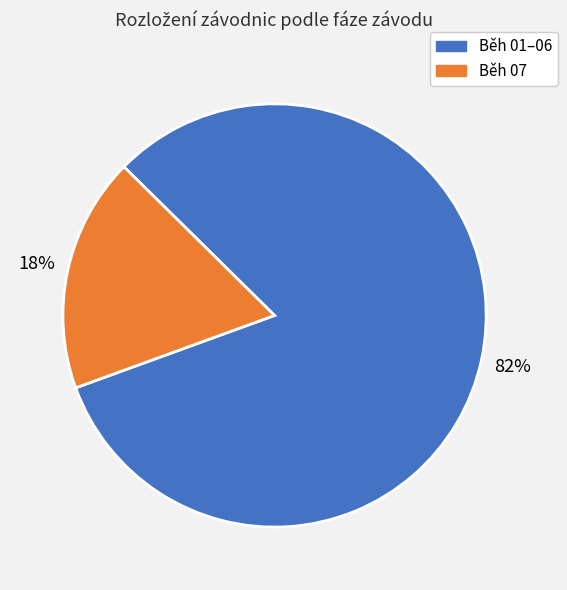

Is there any slice that represents more than half of the pie?

Yes